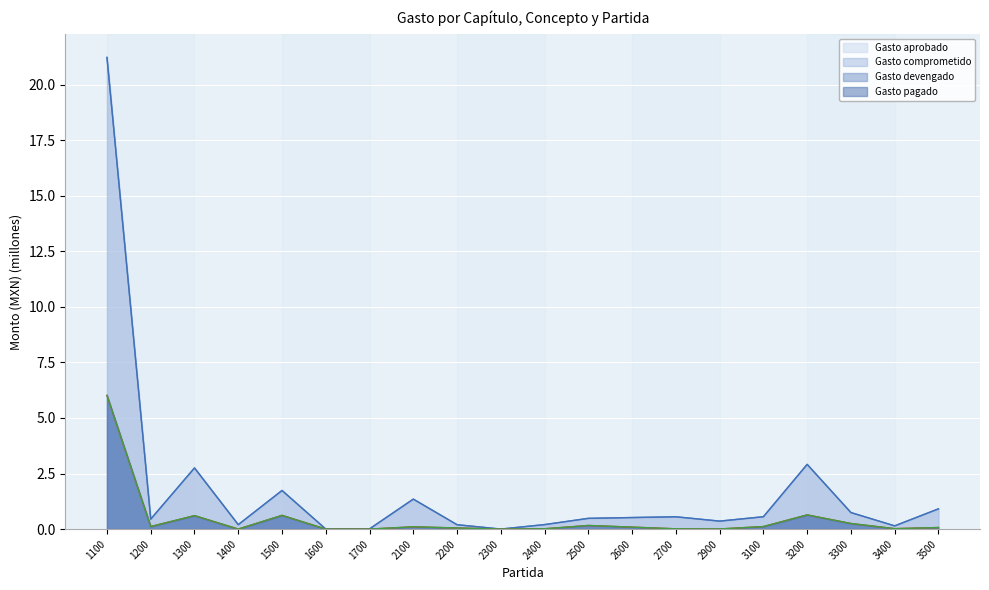

What is the value of the Gasto comprometido point at the 1st from the left?

21.2